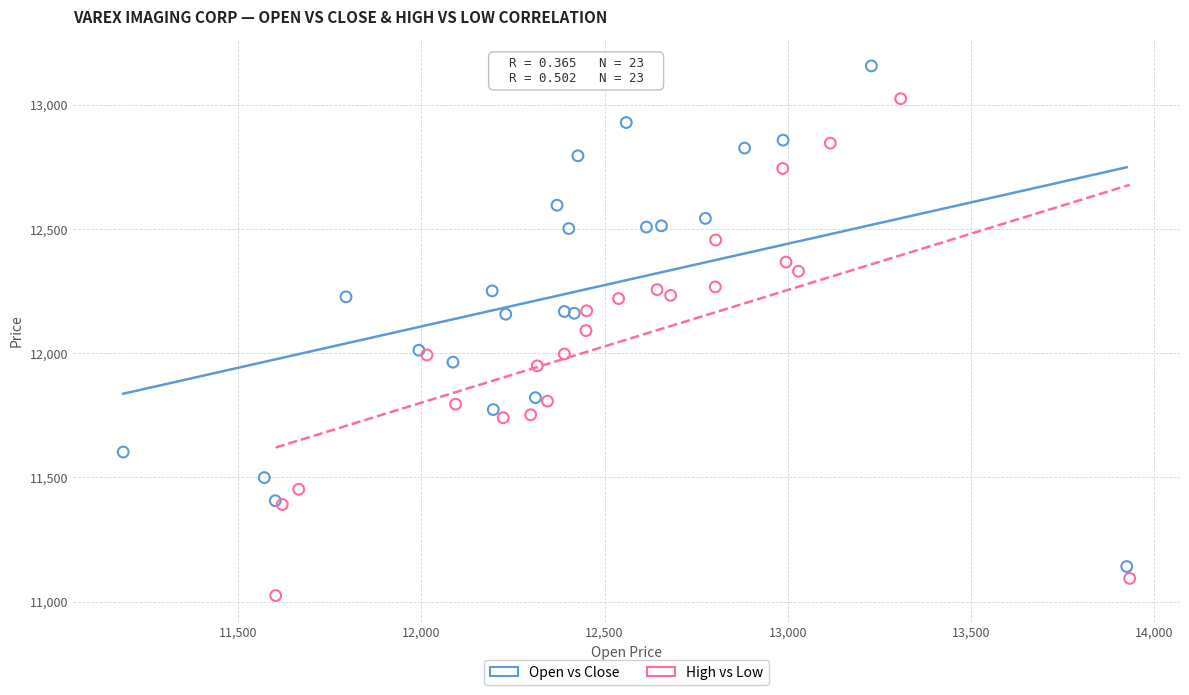

Which series reaches the maximum Y coordinate?

Open vs Close